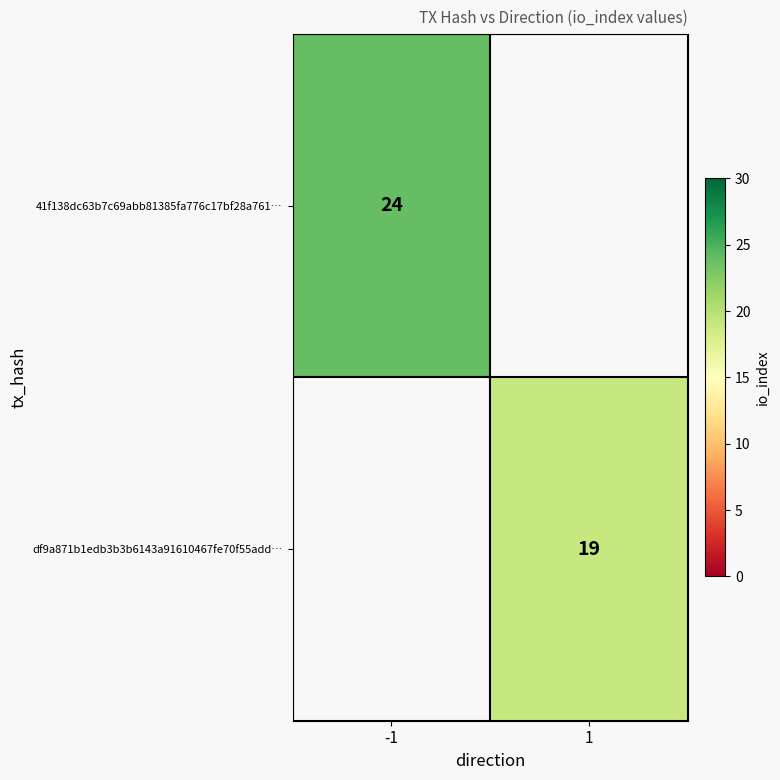

The value of 41f138dc63b7c69abb81385fa776c17bf28a761… at -1 is 24. True or false?

True